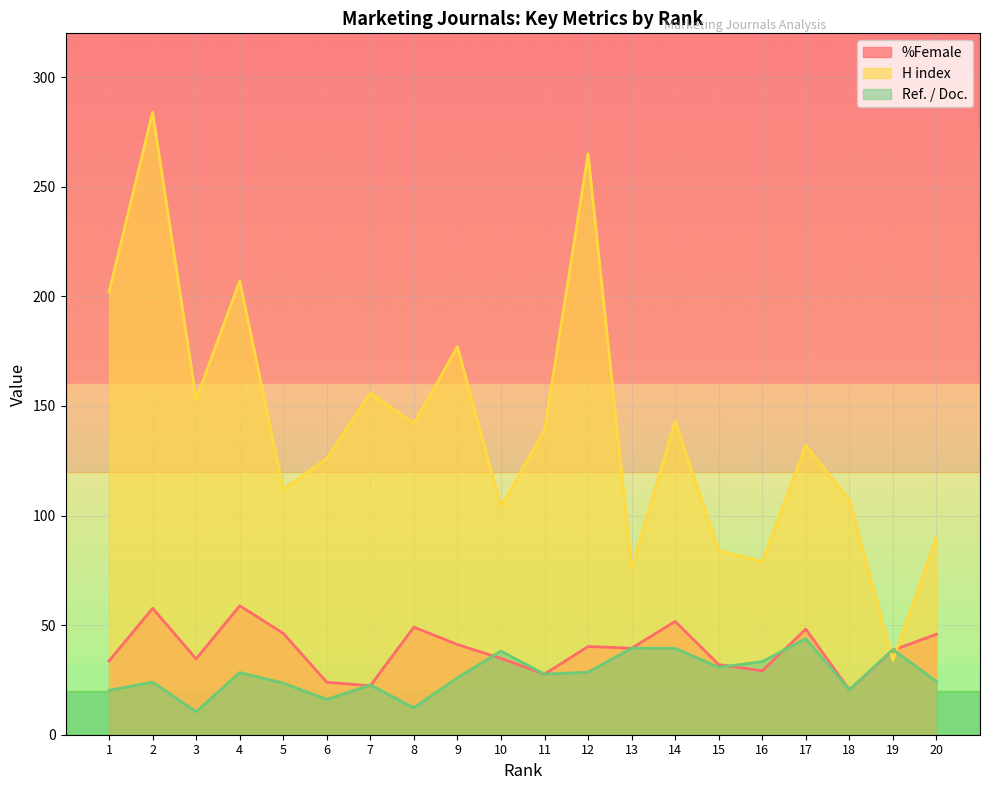

Reading left to right, list all the values displayed in this chart.

%Female: 1=33.7	2=57.7	3=34.6	4=58.8	5=46.3	6=23.9	7=22.4	8=49.1	9=41.1	10=34.8	11=27.6	12=40.2	13=39.5	14=51.7	15=32.0	16=29.2	17=48.2	18=20.4	19=38.6	20=45.9
H index: 1=202.0	2=284.0	3=153.0	4=207.0	5=112.0	6=126.0	7=156.0	8=142.0	9=177.0	10=104.0	11=139.0	12=265.0	13=76.0	14=143.0	15=84.0	16=79.0	17=132.0	18=107.0	19=34.0	20=90.0
Ref. / Doc.: 1=20.2	2=24.0	3=10.5	4=28.4	5=23.5	6=16.1	7=22.7	8=12.3	9=26.0	10=38.2	11=27.6	12=28.5	13=39.5	14=39.4	15=30.8	16=33.3	17=43.9	18=20.4	19=38.9	20=24.3